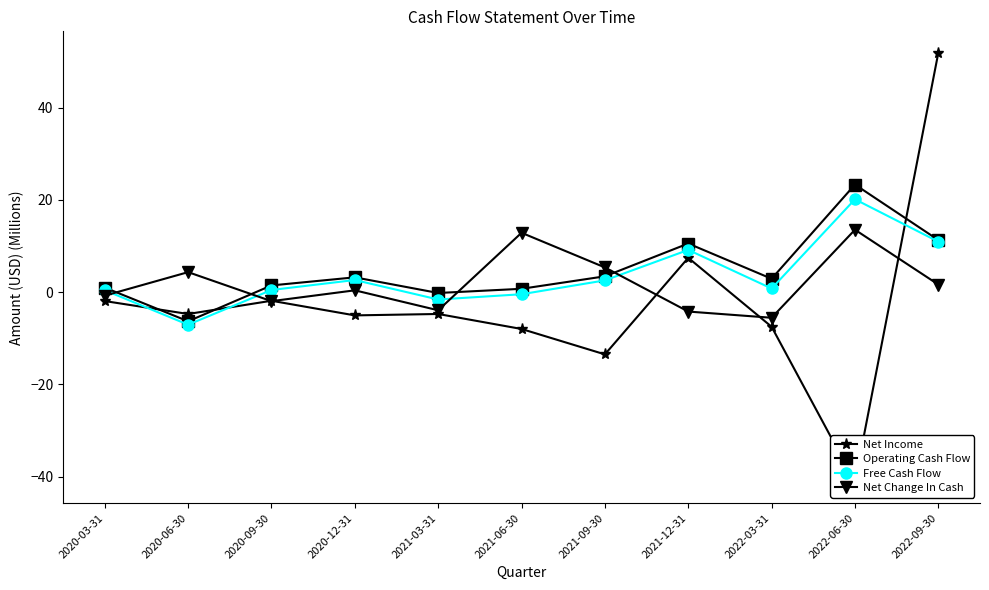

The value of Net Change In Cash at 2021-03-31 is -5.3. True or false?

False